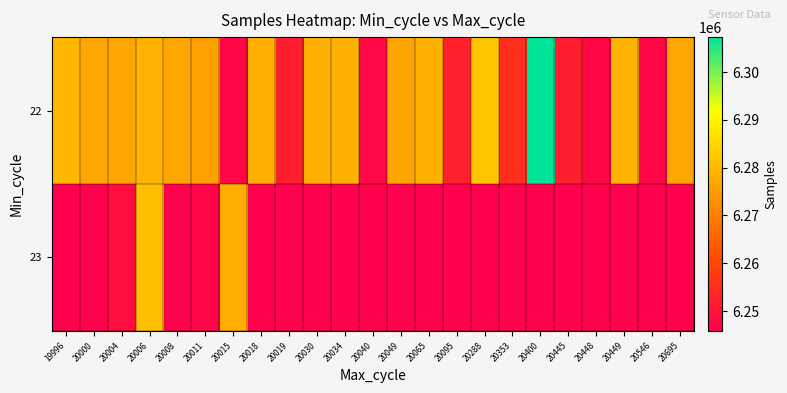

Between 20049 and 20546, which series saw the biggest shift?

22